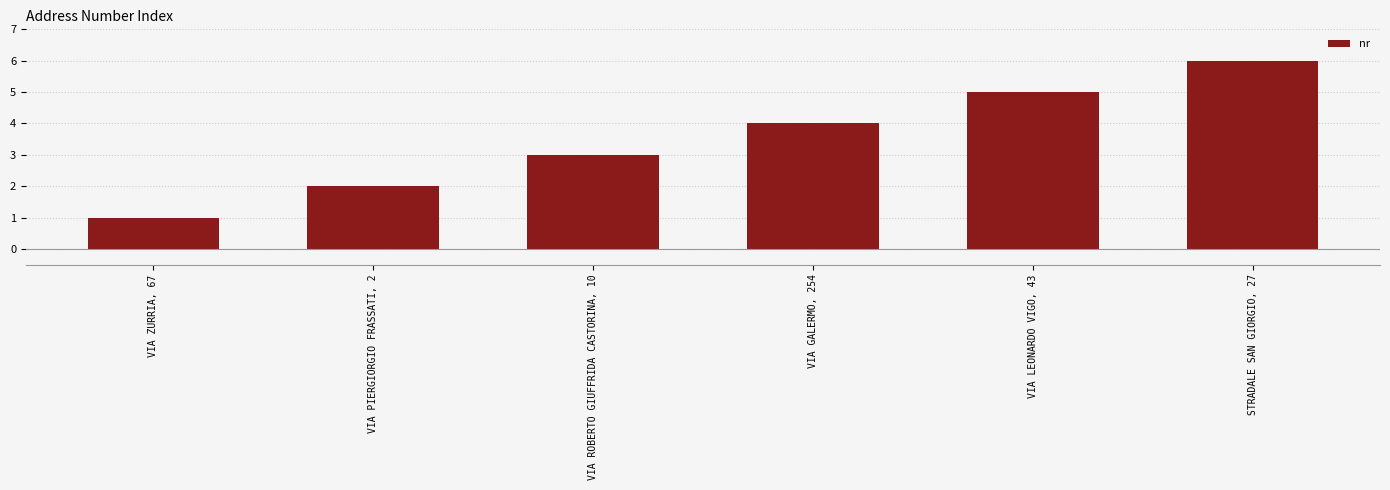

What is the label of the 4th bar from the right?

VIA ROBERTO GIUFFRIDA CASTORINA, 10